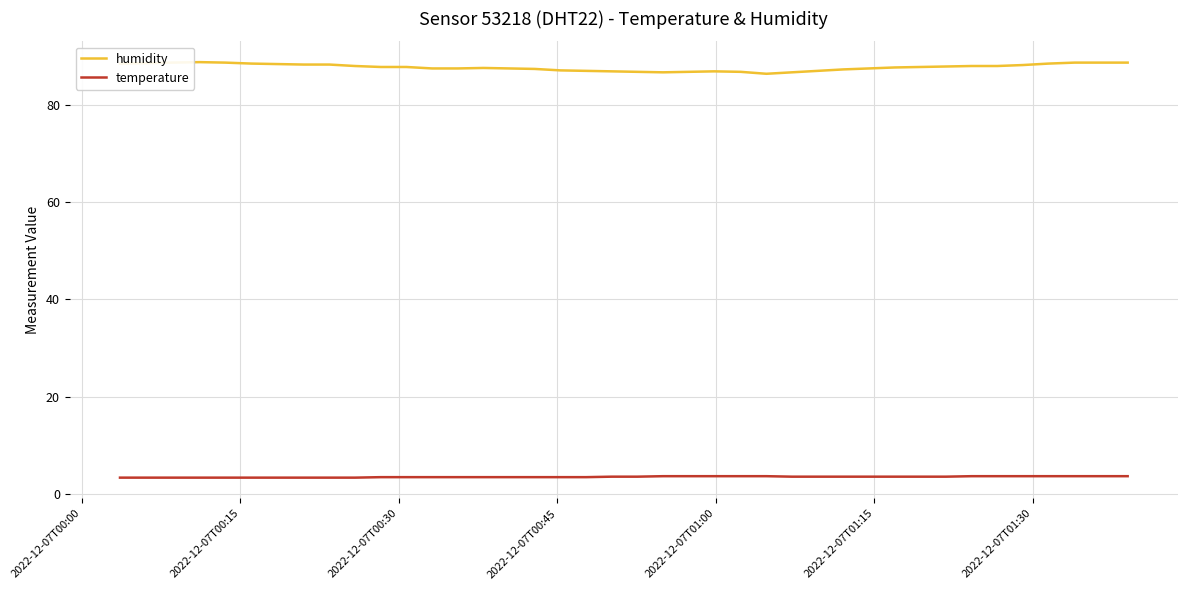

True or false: humidity and temperature intersect in this chart.

False